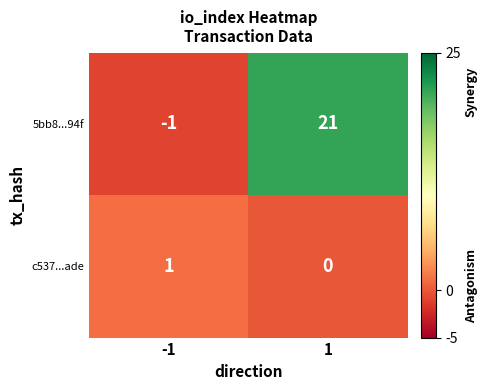

Reading left to right, transcribe all the data shown in this chart.

5bb8...94f: -1	21
c537...ade: 1	0